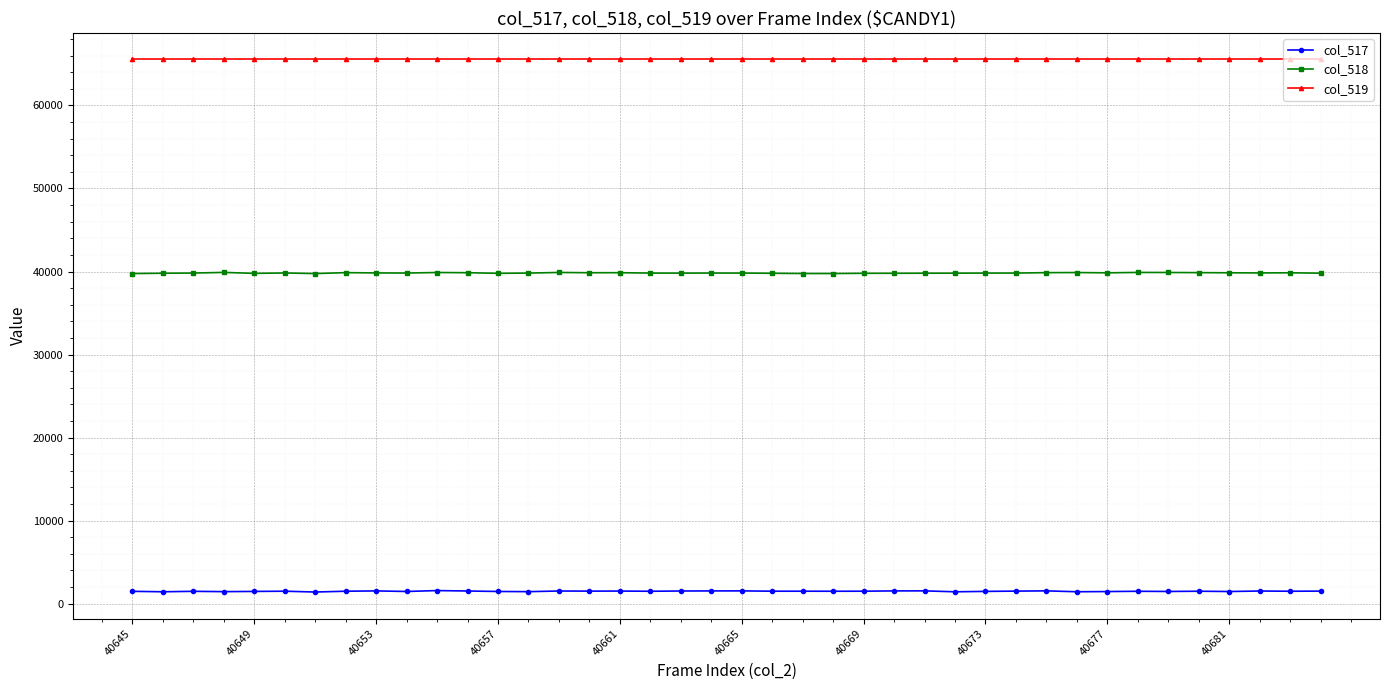

At how many categories does at least one series exceed 28845?

40